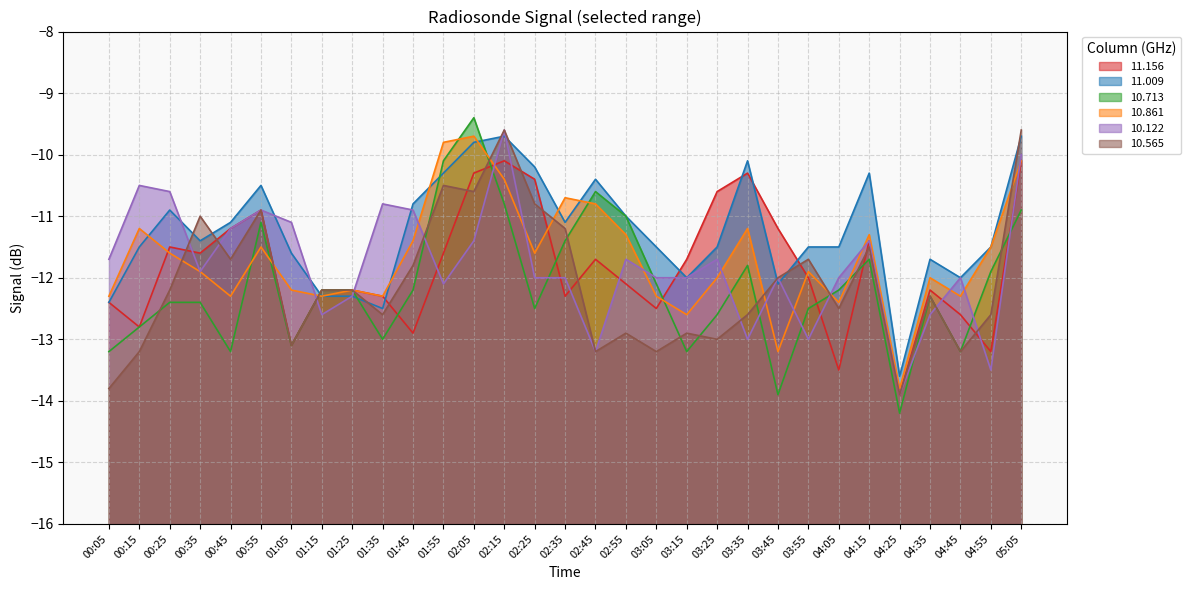

Which series has the largest range (max minus min)?

10.713